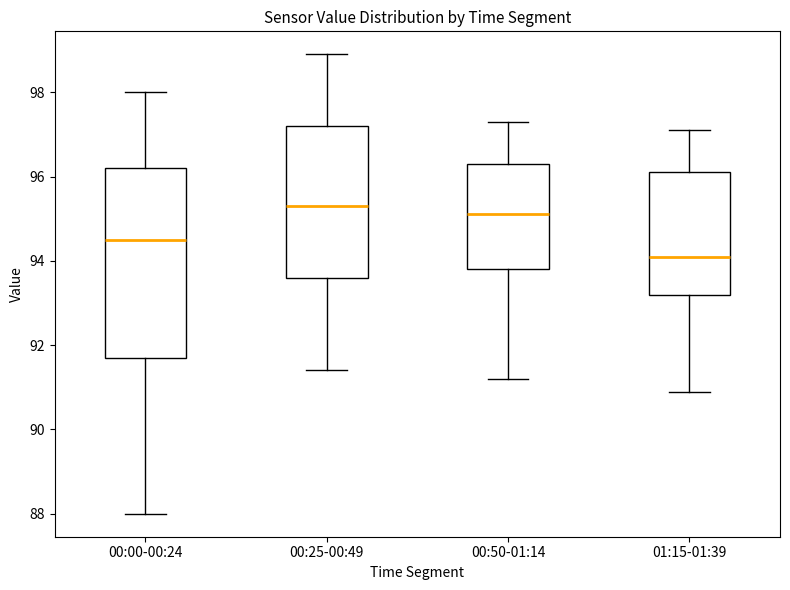

Which box has the highest median line?

00:25-00:49